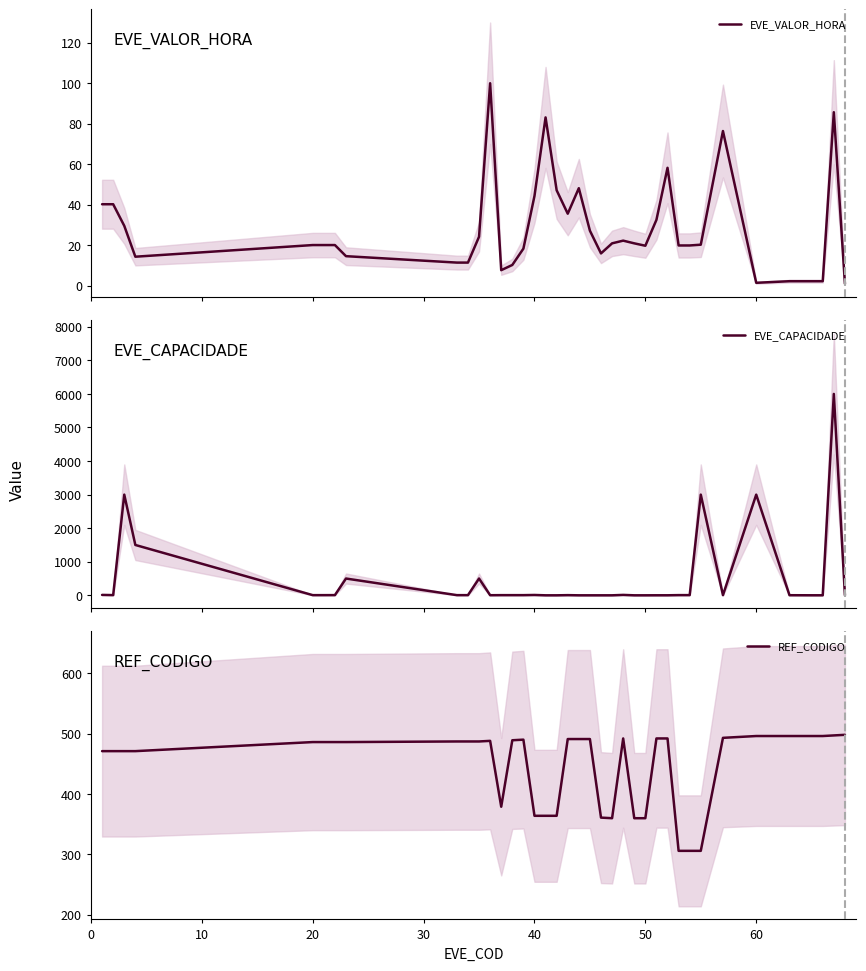

Is it true that REF_CODIGO equals 783 at 20?

False